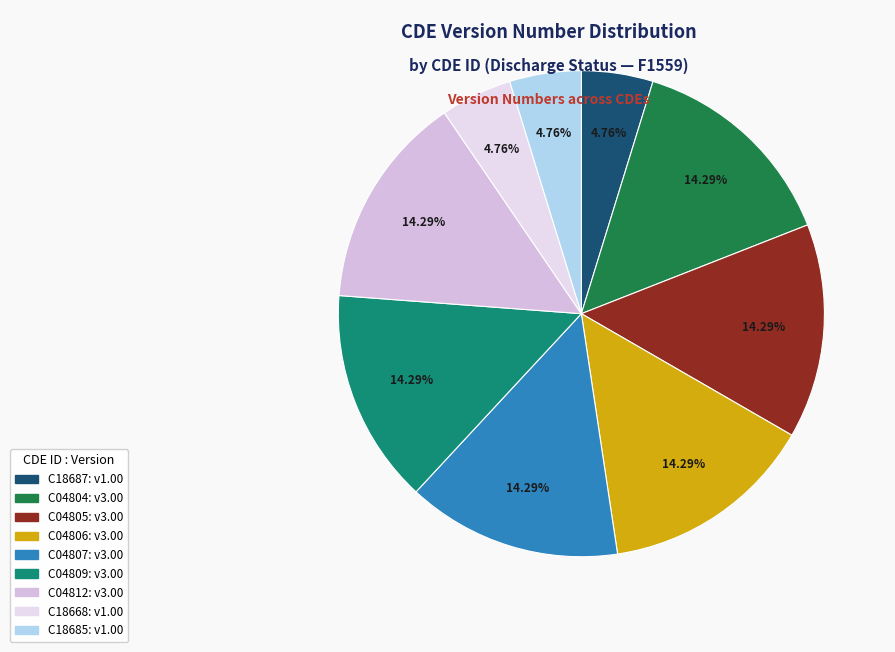

Which slice is the smallest?

C18687